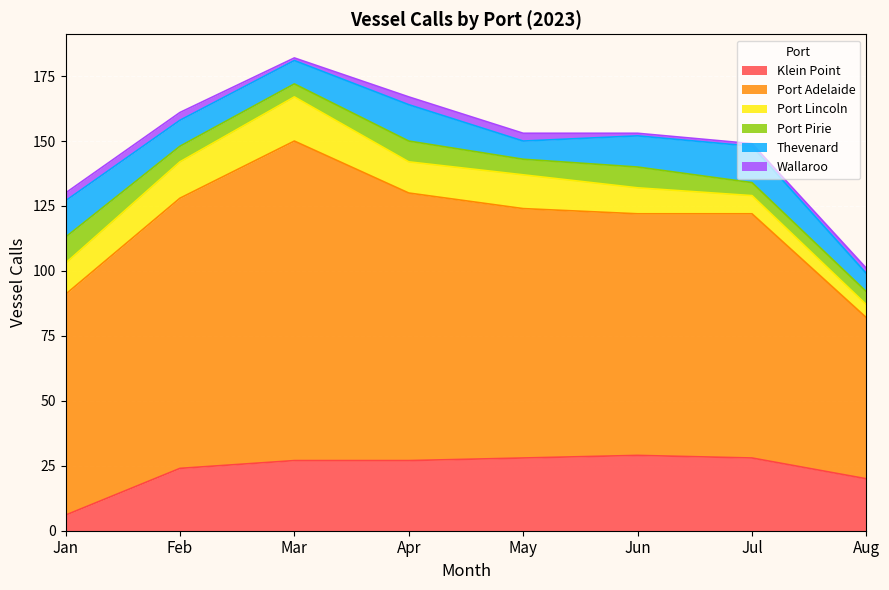

Which series has the largest total across all categories?

Port Adelaide